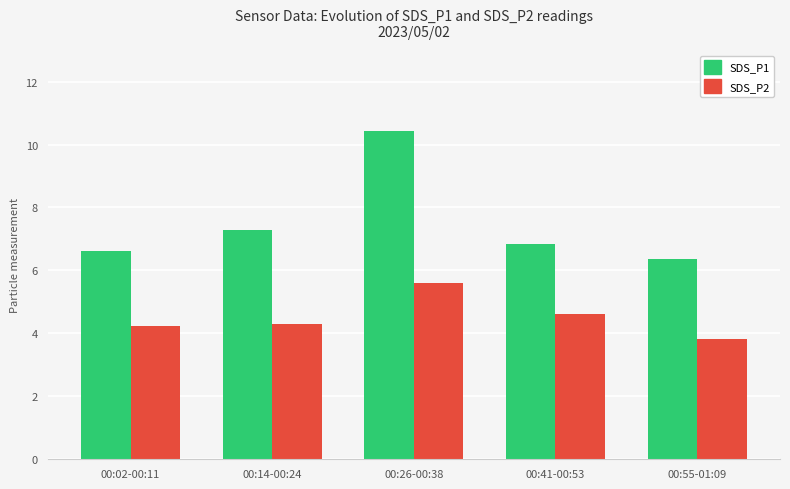

True or false: SDS_P1 has a value of 10.7 at 00:02-00:11.

False